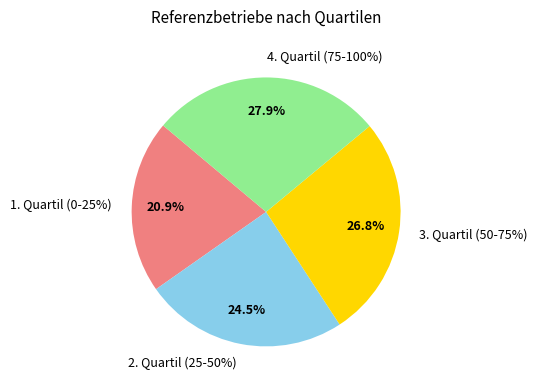

Which slice is the smallest?

1. Quartil (0-25%)